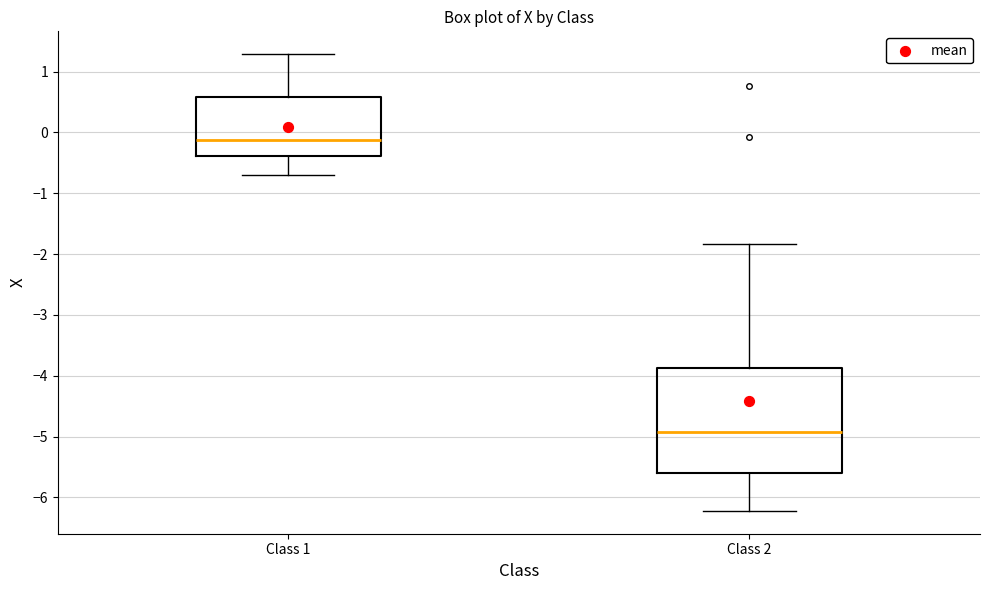

Reading left to right, transcribe this box plot: for each box, give where its median line is, the range the box spans, and where its two whiskers end, as read against the y-axis. The values are not printed on the chart, so give them approximately, as read against the axis.

Class 1: median -0.1, box -0.4 to 0.6, whiskers -0.7 to 1.3
Class 2: median -4.9, box -5.6 to -3.9, whiskers -6.2 to -1.8